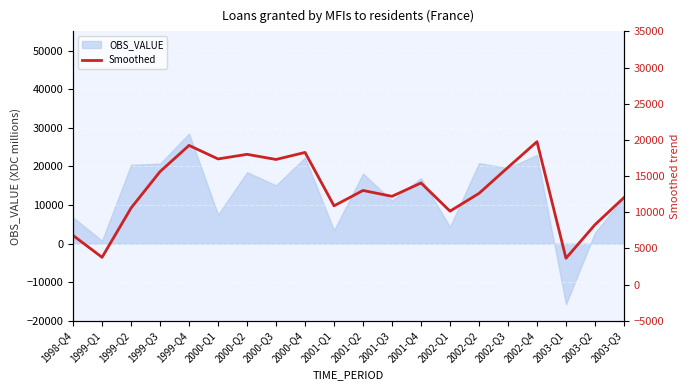

Between 1999-Q2 and 2000-Q4, which is larger?

2000-Q4